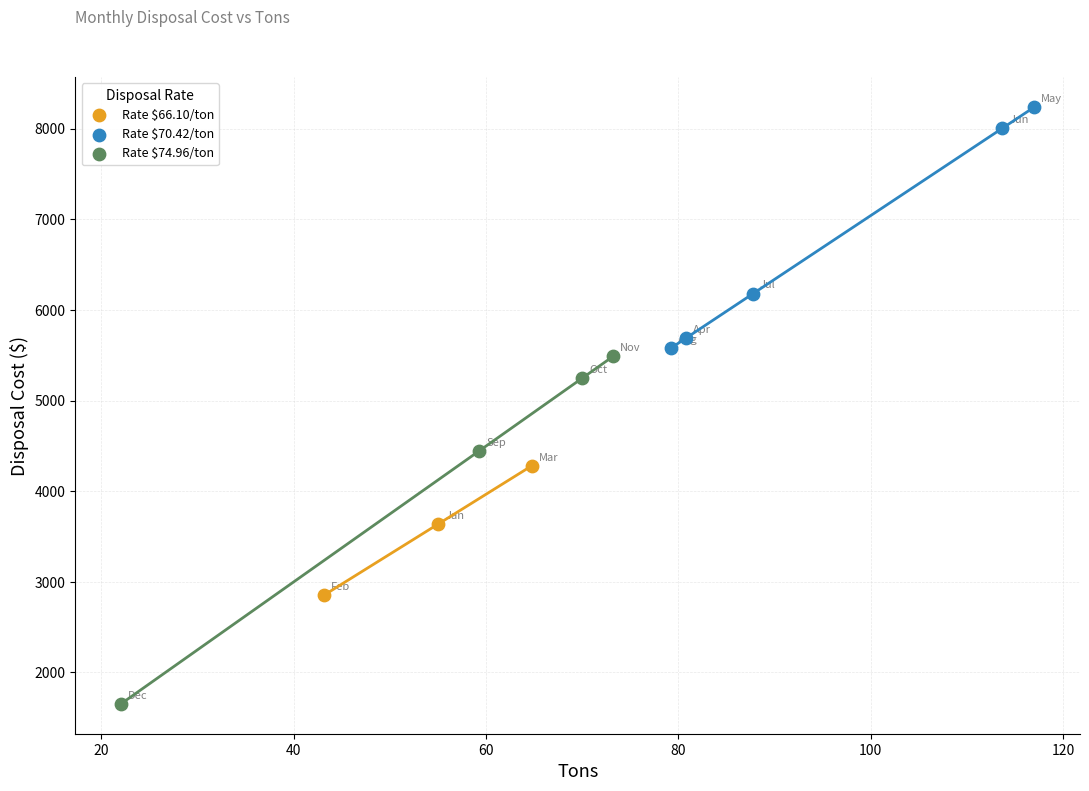

What are all the series names shown in the legend?

Rate $66.10/ton, Rate $70.42/ton, Rate $74.96/ton